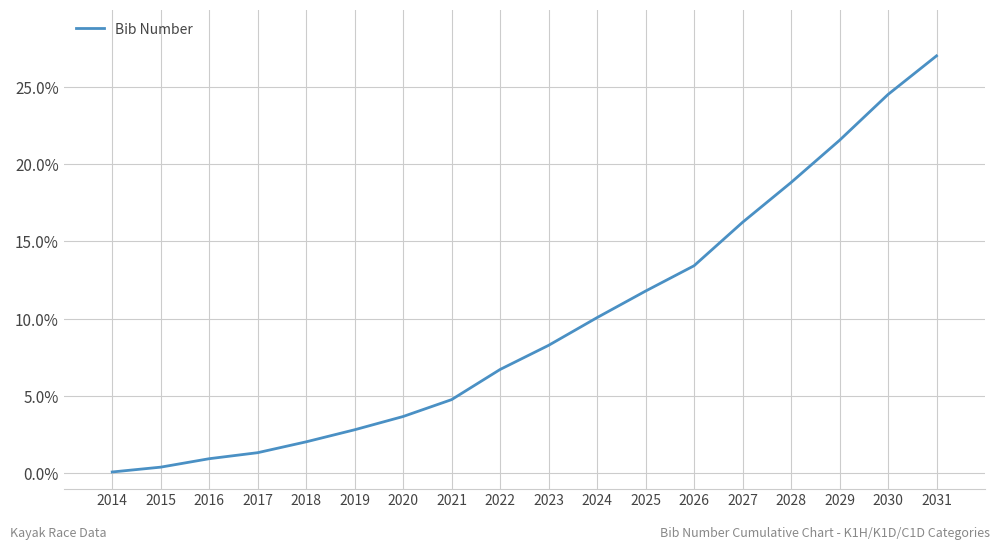

Where is the data nearest to the value 13?

2026